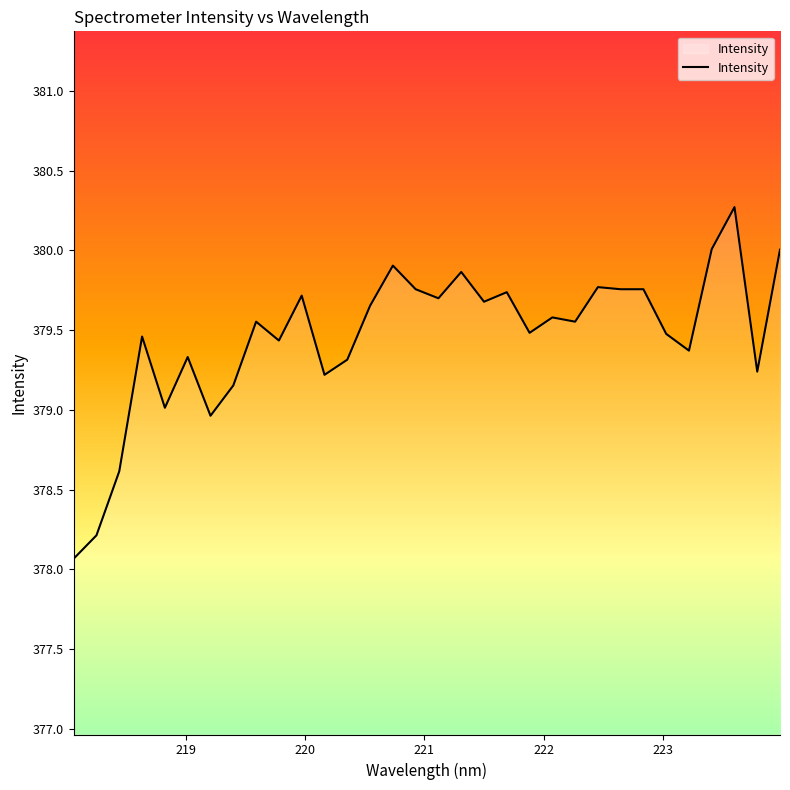

Does the chart have visible grid lines?

No